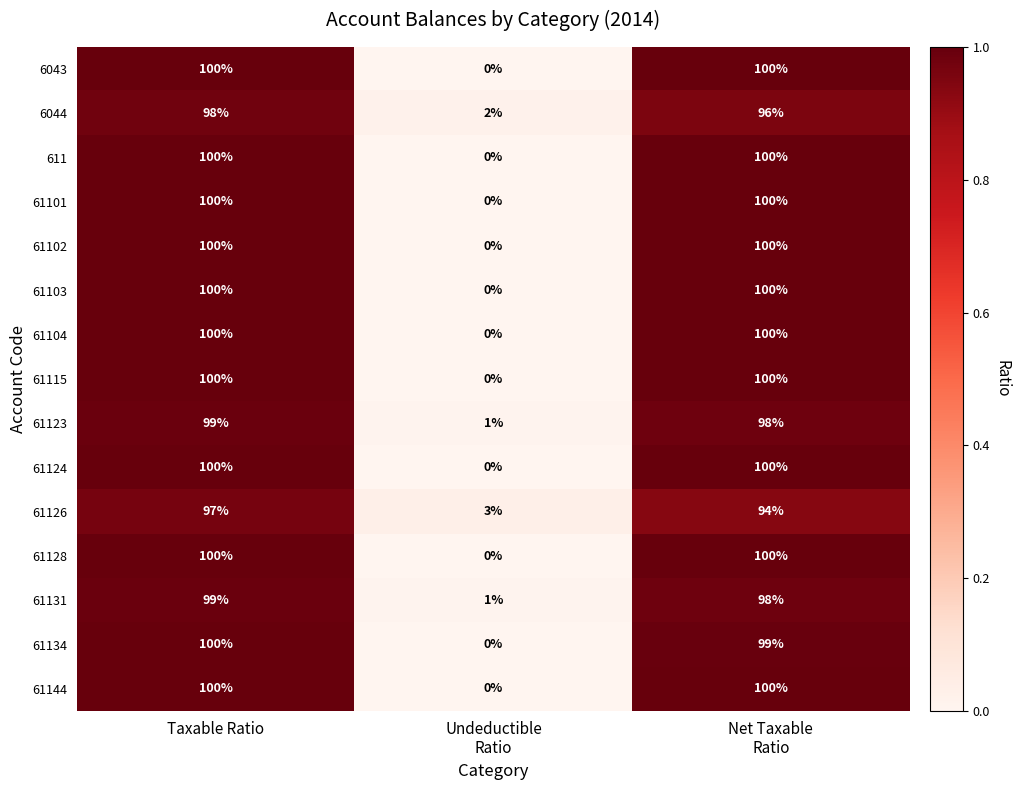

What is the maximum value shown in the chart?

100